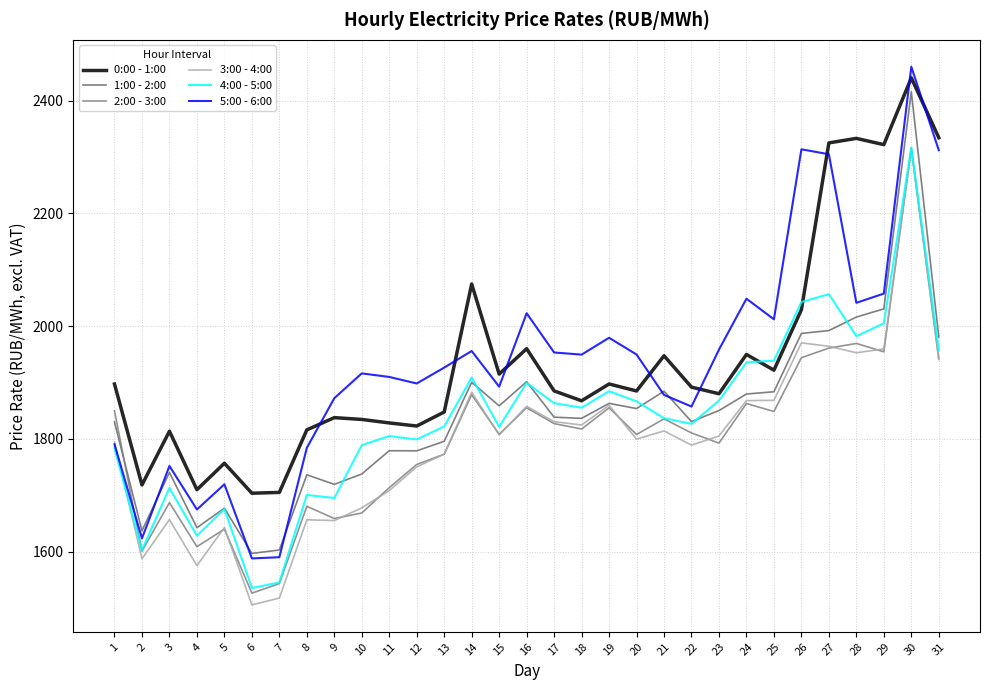

Which category has the lowest value across all series?

6